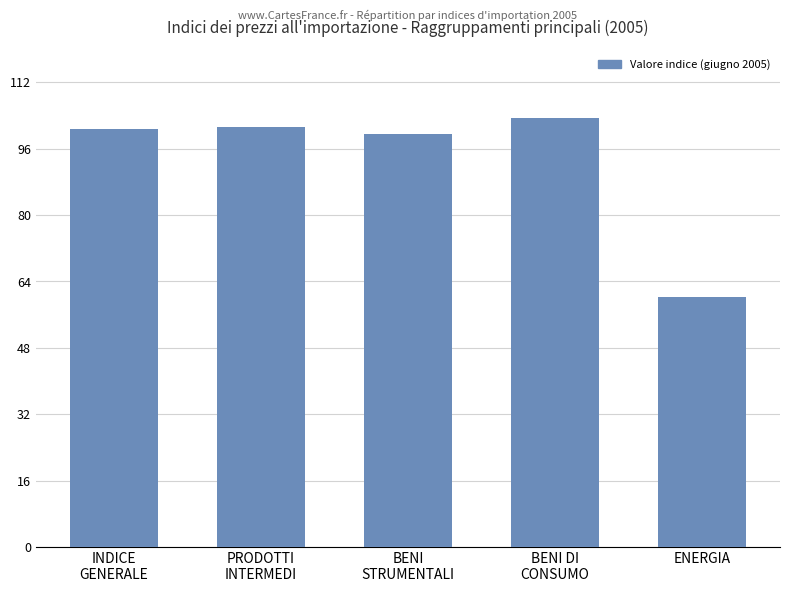

Where is the data nearest to the value 81?

BENI
STRUMENTALI